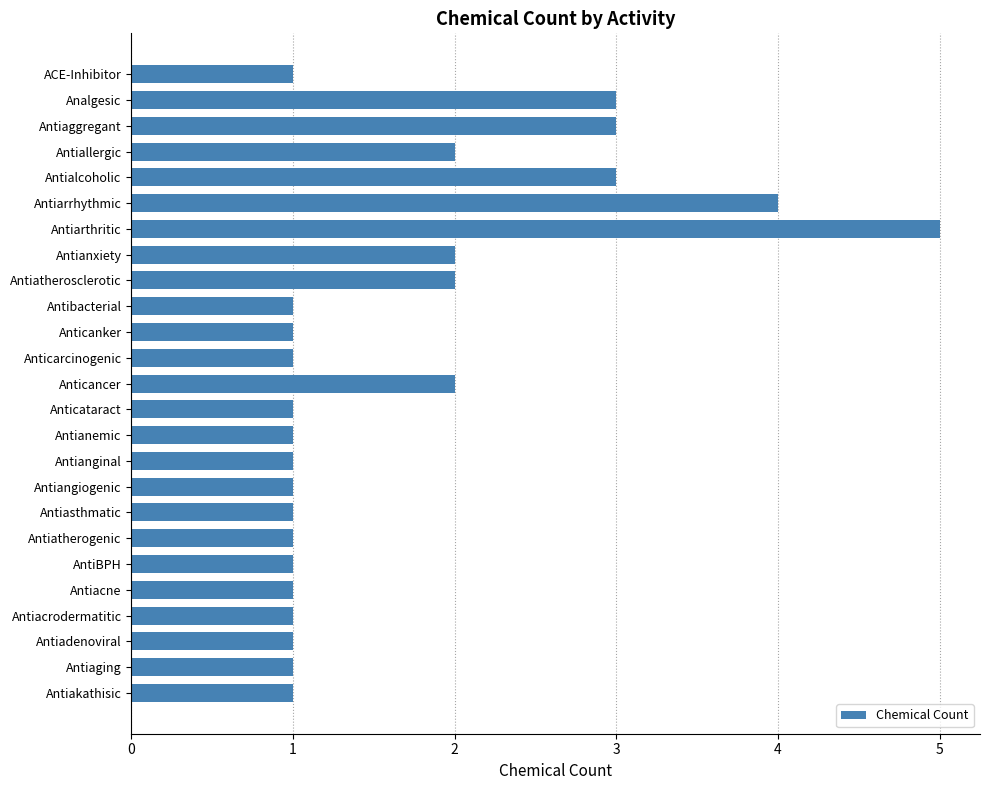

What is the sum of all values?

42